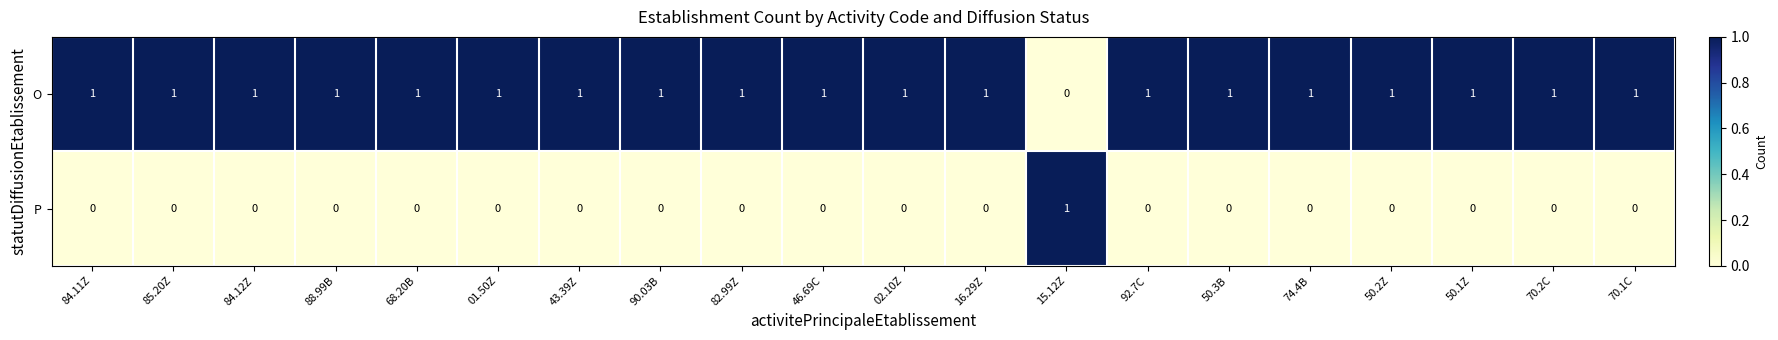

How many O values are between 1 and 2?

19